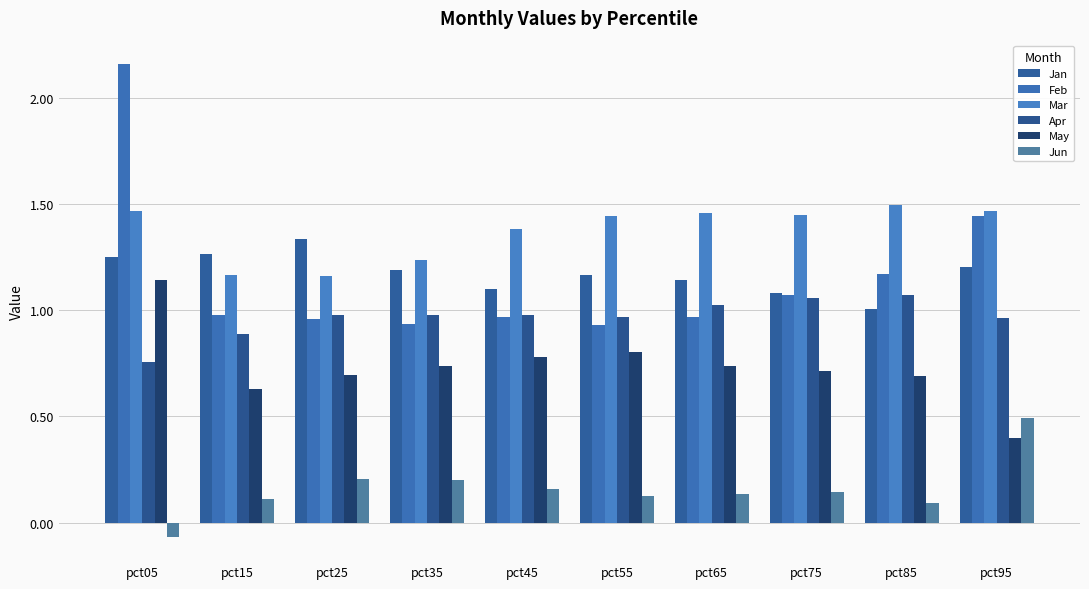

Where is Feb nearest to the value 1?

pct15